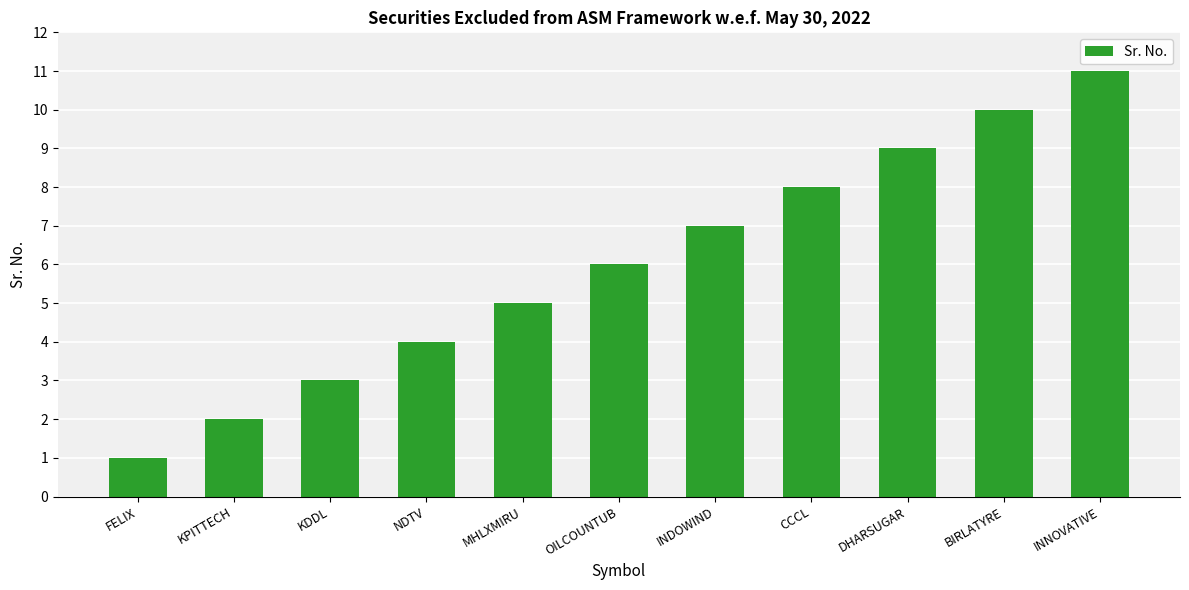

What is the label of the 6th bar from the left?

OILCOUNTUB